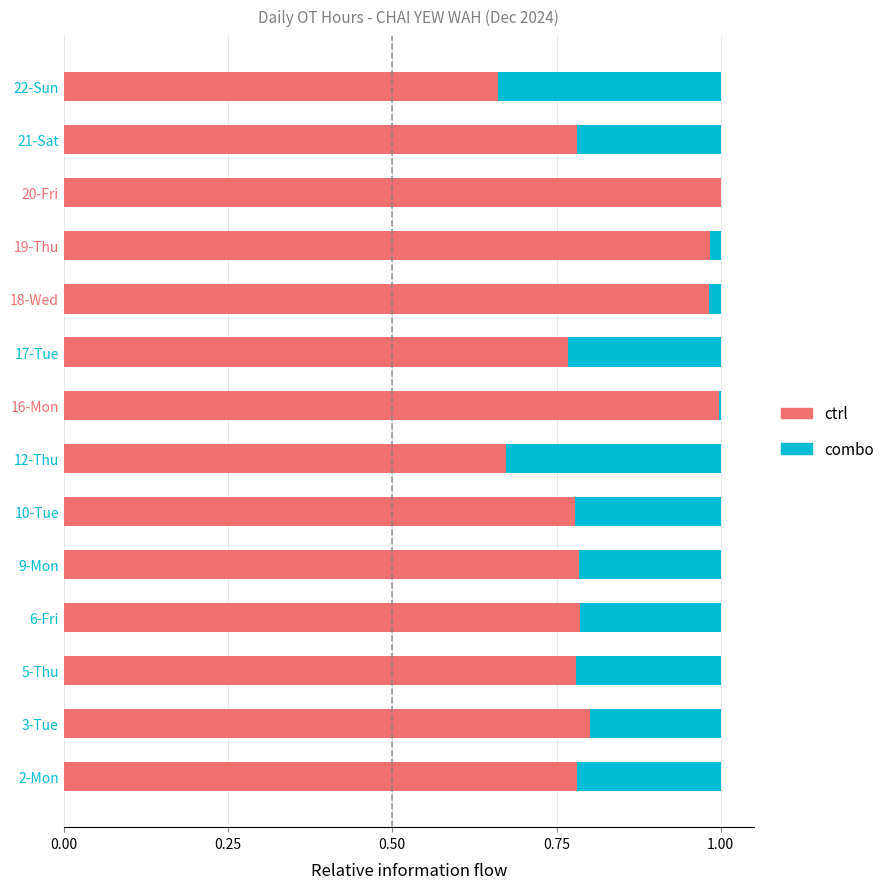

The ctrl series shows 0.8 at 17-Tue. True or false?

True